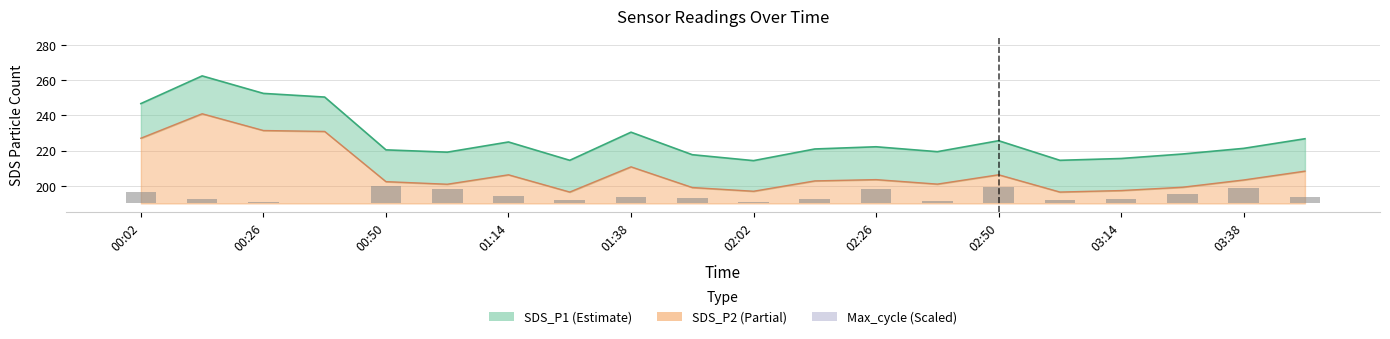

Reading left to right, list all the values displayed in this chart.

6.3	2.7	0.6	0.2	10.2	8.1	4.5	1.9	3.8	3.1	0.6	2.4	8.0	1.2	9.4	1.9	2.7	5.1	8.9	3.8